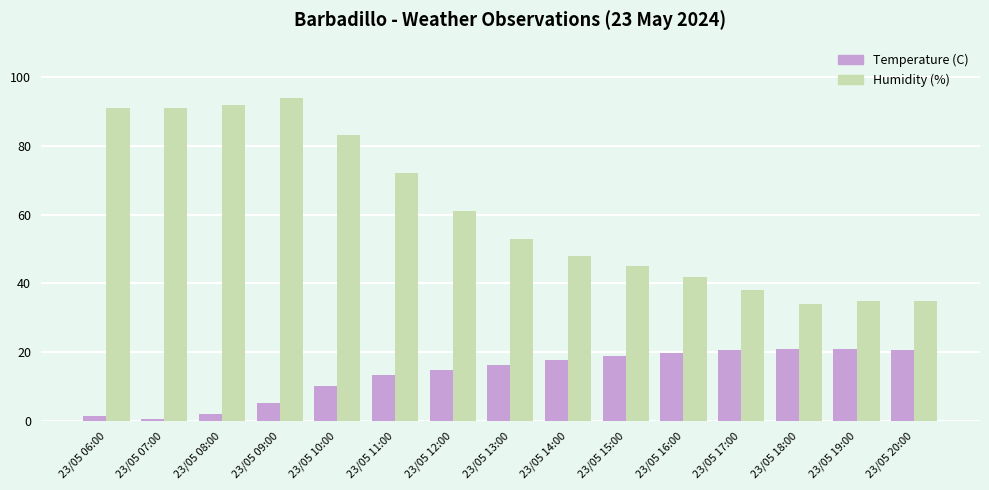

What position from the left is 23/05 19:00?

14